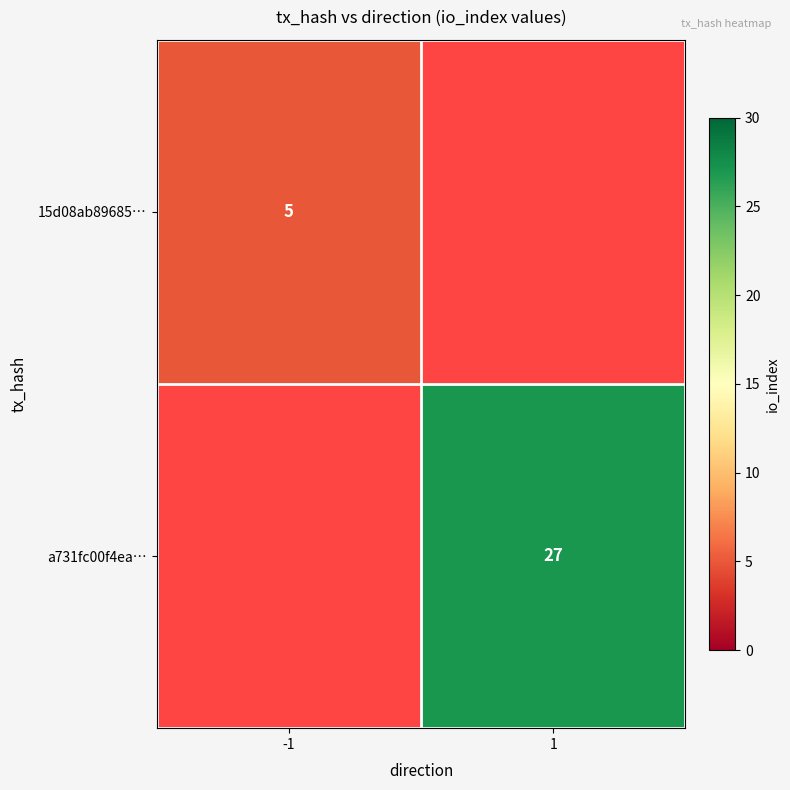

Which category has the lowest value across all series?

-1